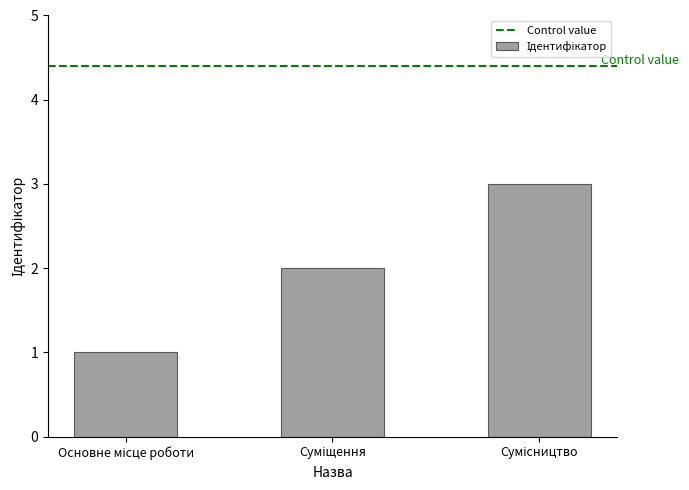

What is the maximum value shown in the chart?

3